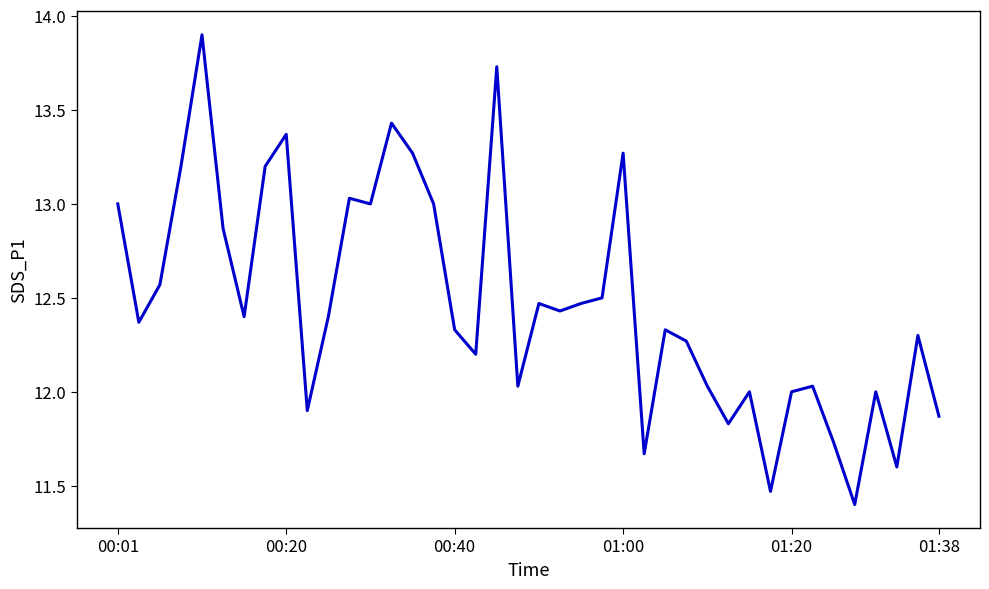

What is the difference between the maximum and minimum values?

2.5